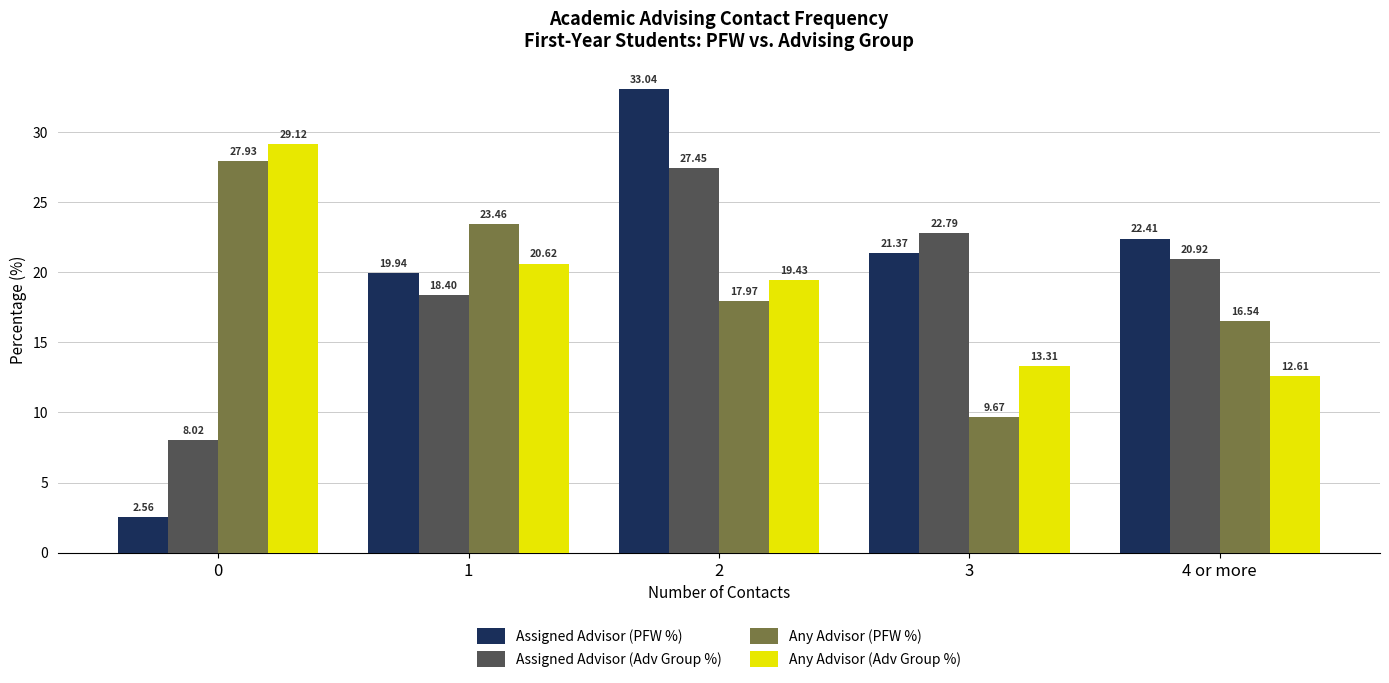

What is the spread (max minus min) of values at 0?

26.6